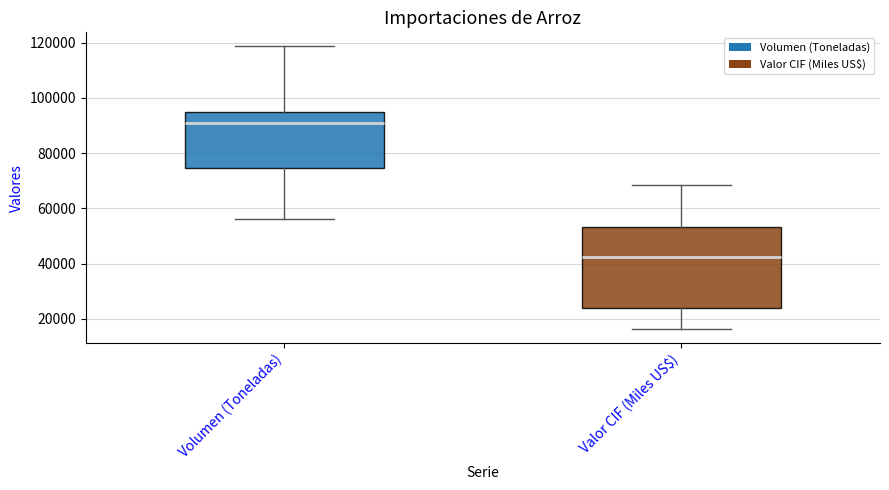

Reading left to right, transcribe this box plot: for each box, give where its median line is, the range the box spans, and where its two whiskers end, as read against the y-axis. The values are not printed on the chart, so give them approximately, as read against the axis.

Volumen (Toneladas): median 90000, box 74000 to 94000, whiskers 56000 to 118000
Valor CIF (Miles US$): median 42000, box 24000 to 54000, whiskers 16000 to 68000